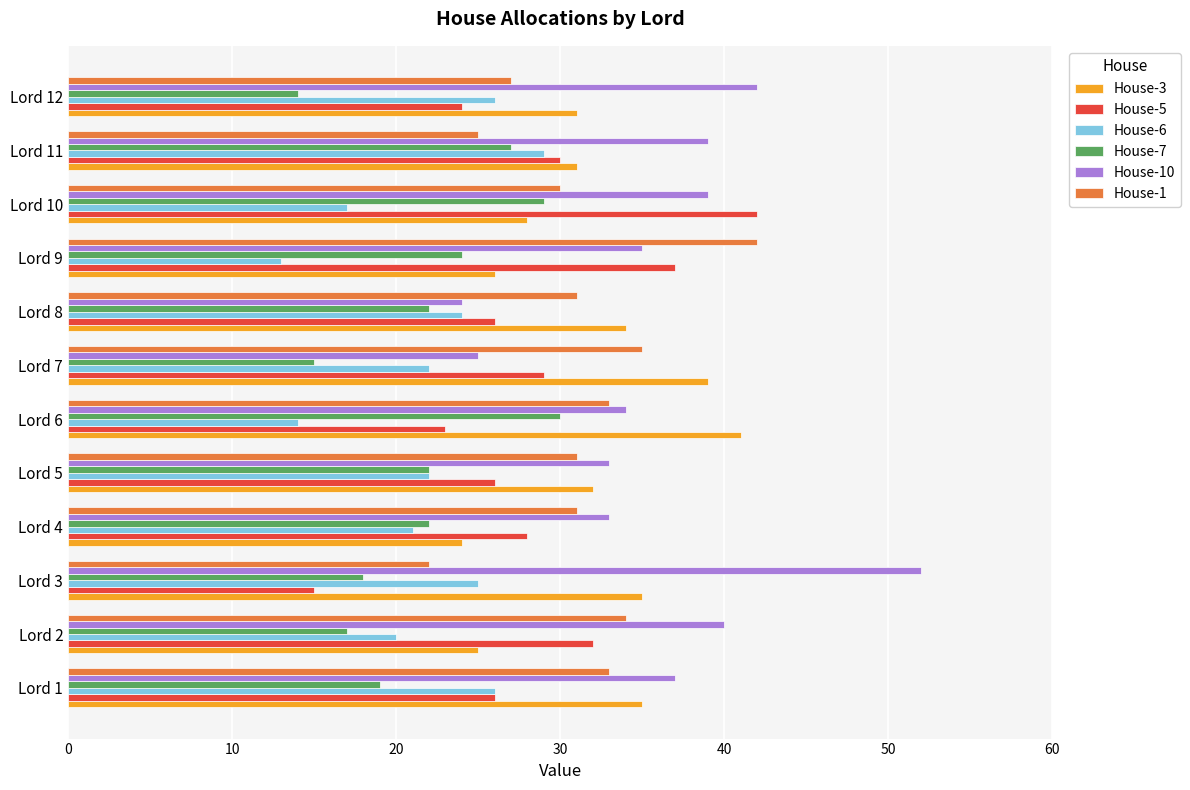

Which series has the largest range (max minus min)?

House-10